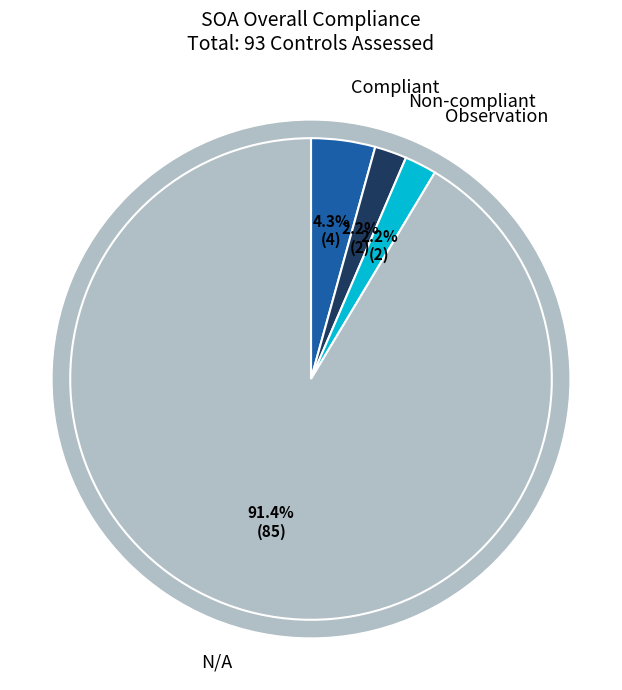

To the nearest percent, what percentage of the pie is Compliant?

4%